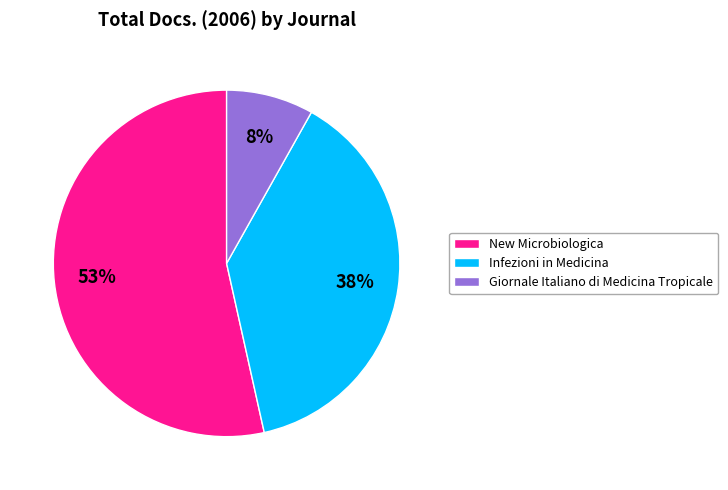

Combined, do New Microbiologica and Infezioni in Medicina account for over 50%?

Yes